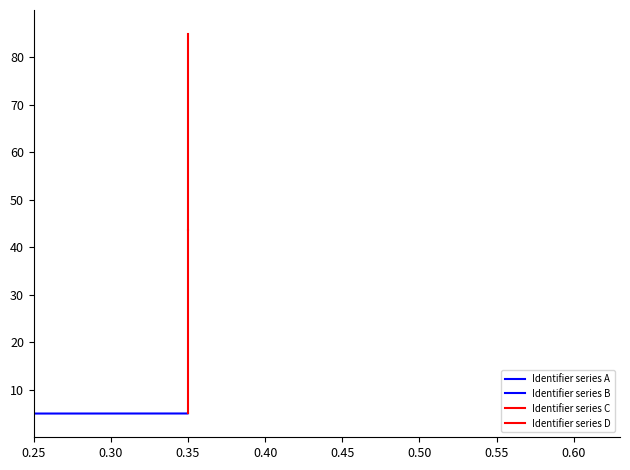

What is the value of the Identifier series C point at the 2nd from the left?

5.0